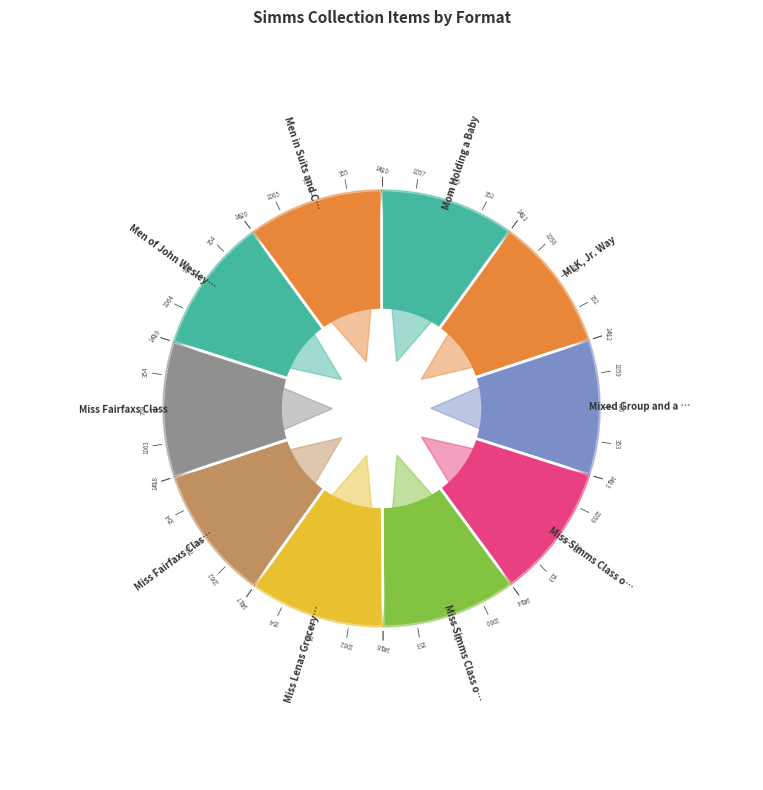

What is the change in value from Mixed Group and a Sofa to Miss Fairfaxs Class on Steps?

+5